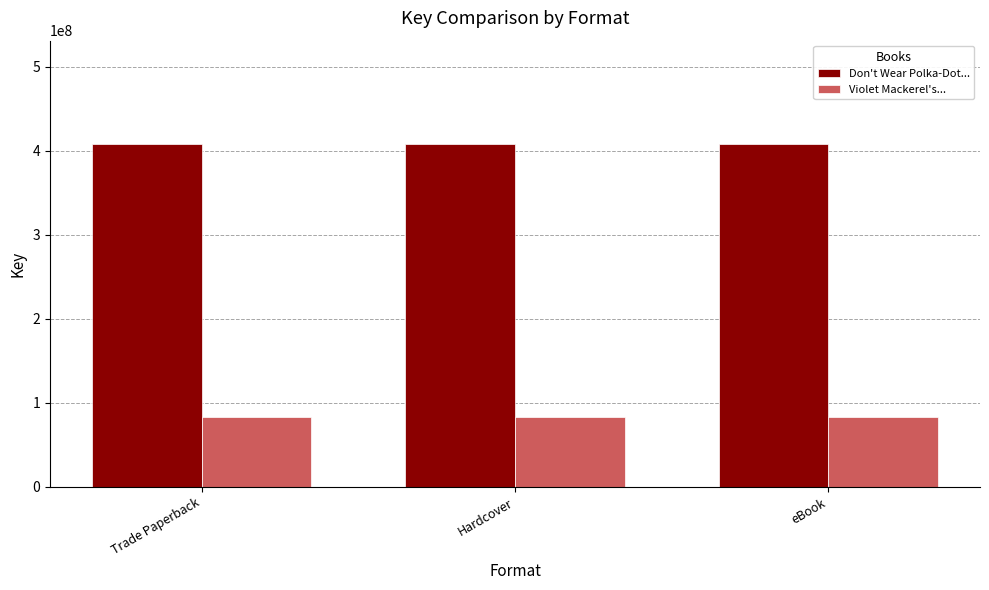

Is it true that Violet Mackerel's... equals 83475542 at Trade Paperback?

True